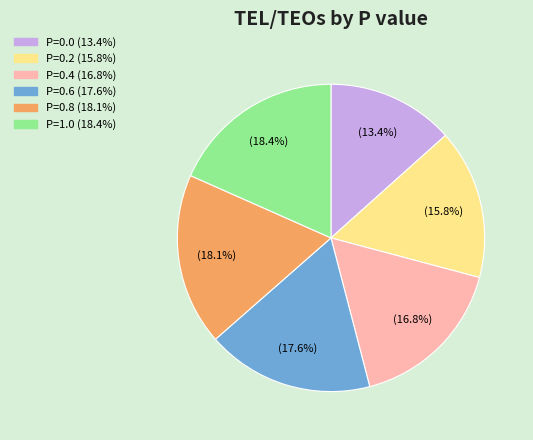

Which category has the smallest portion of the pie?

P=0.0